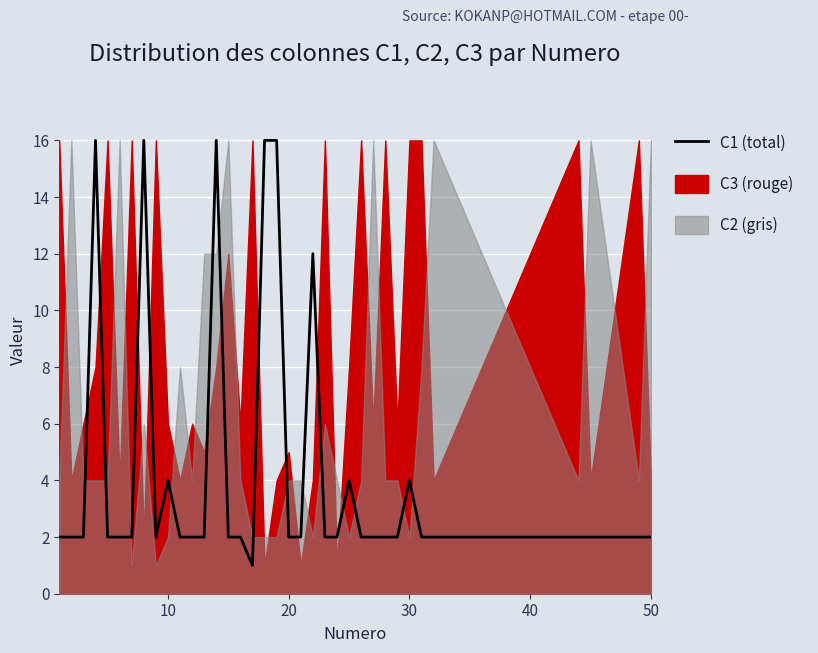

True or false: the data has more than 2 interior local peaks.

True